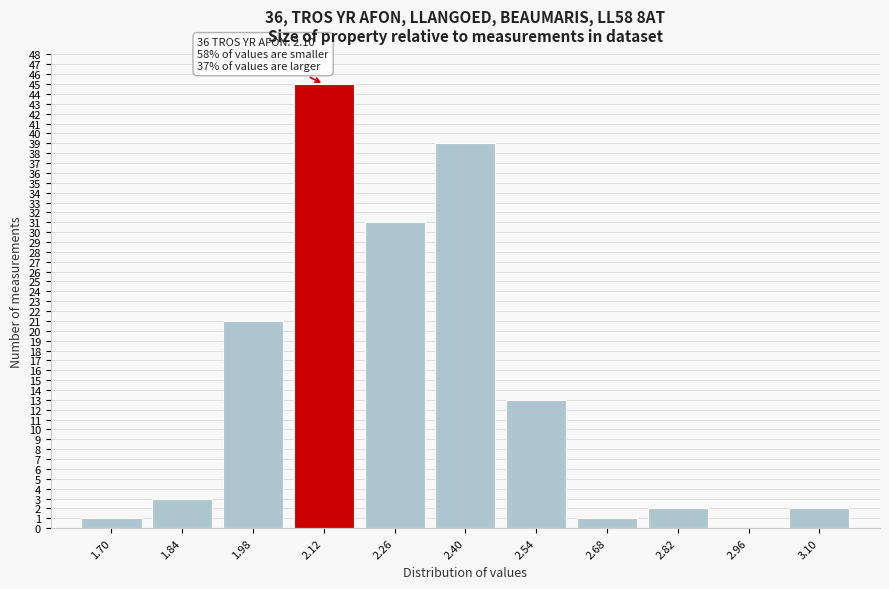

Reading left to right, extract all data points from this chart.

1.70=1	1.84=3	1.98=21	2.12=45	2.26=31	2.40=39	2.54=13	2.68=1	2.82=2	2.96=0	3.10=2